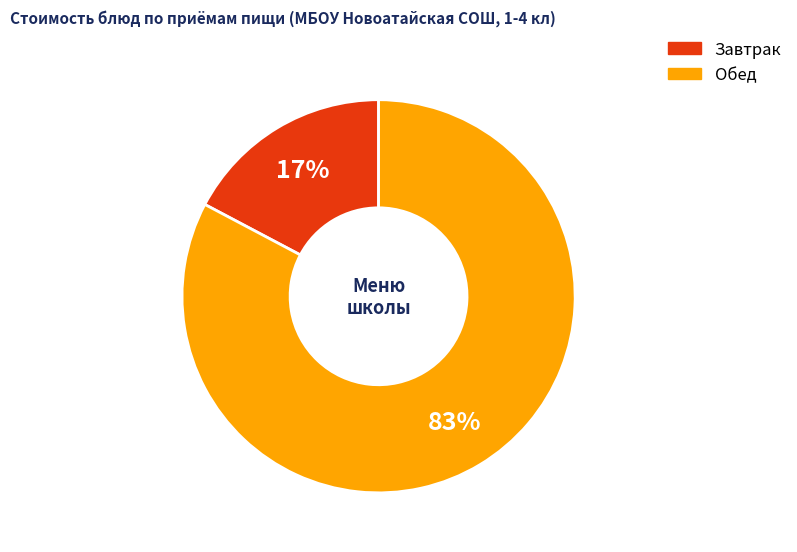

Does any single category account for the majority?

Yes